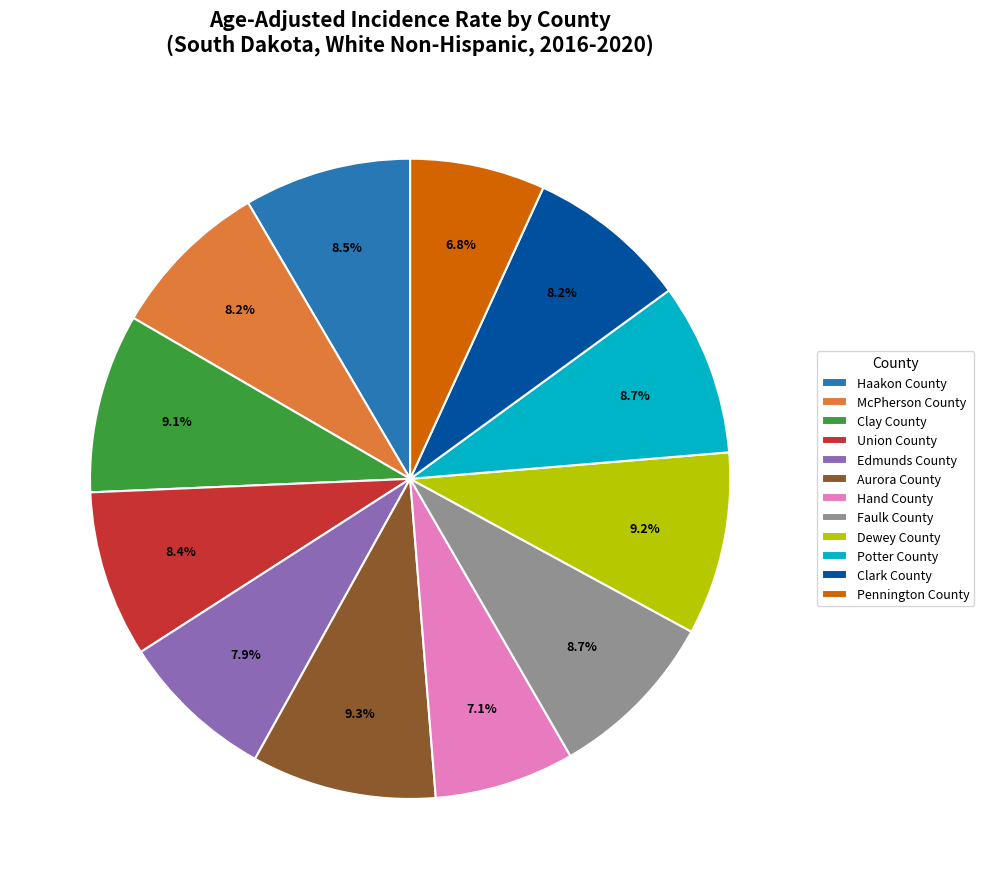

What is the ratio of the value at Union County to the value at Faulk County?

1.0